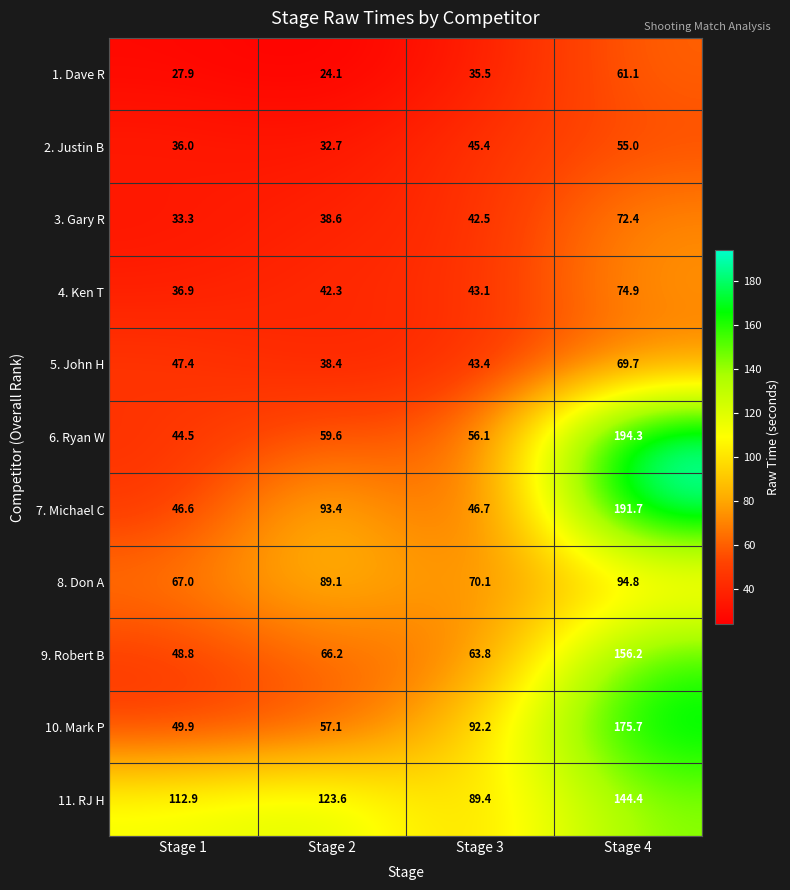

At which label does 5. John H first exceed 47?

Stage 1